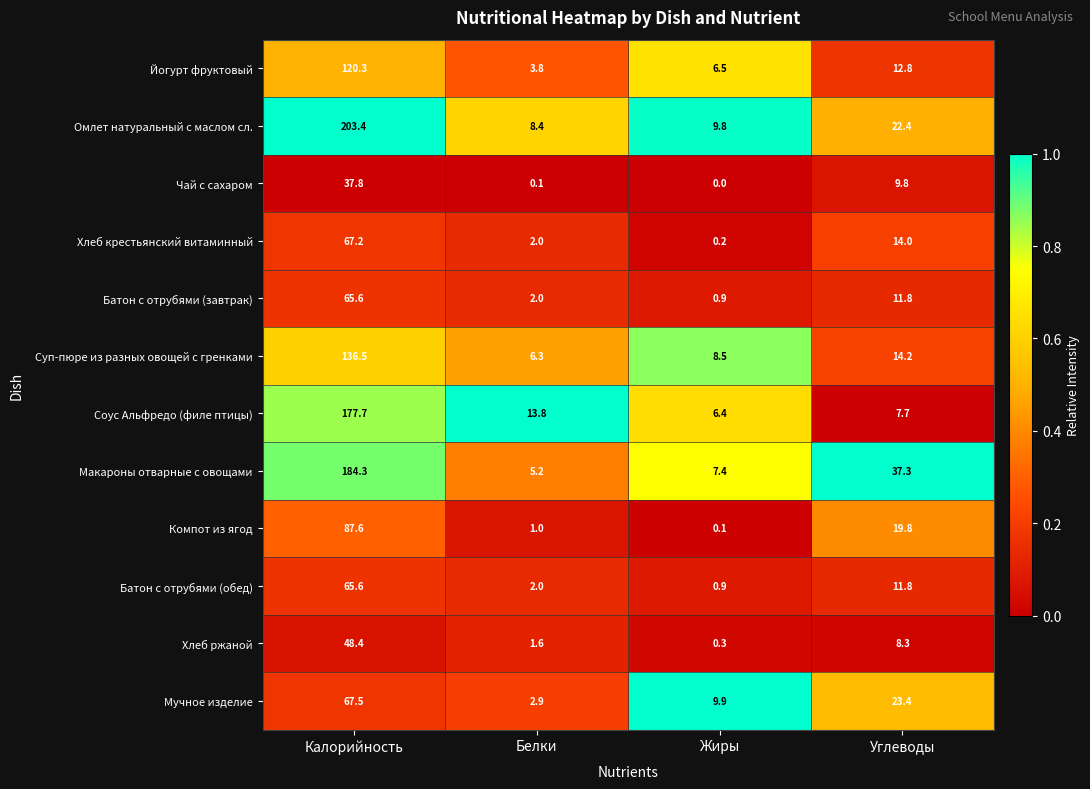

Which series has the largest range (max minus min)?

Омлет натуральный с маслом сл.